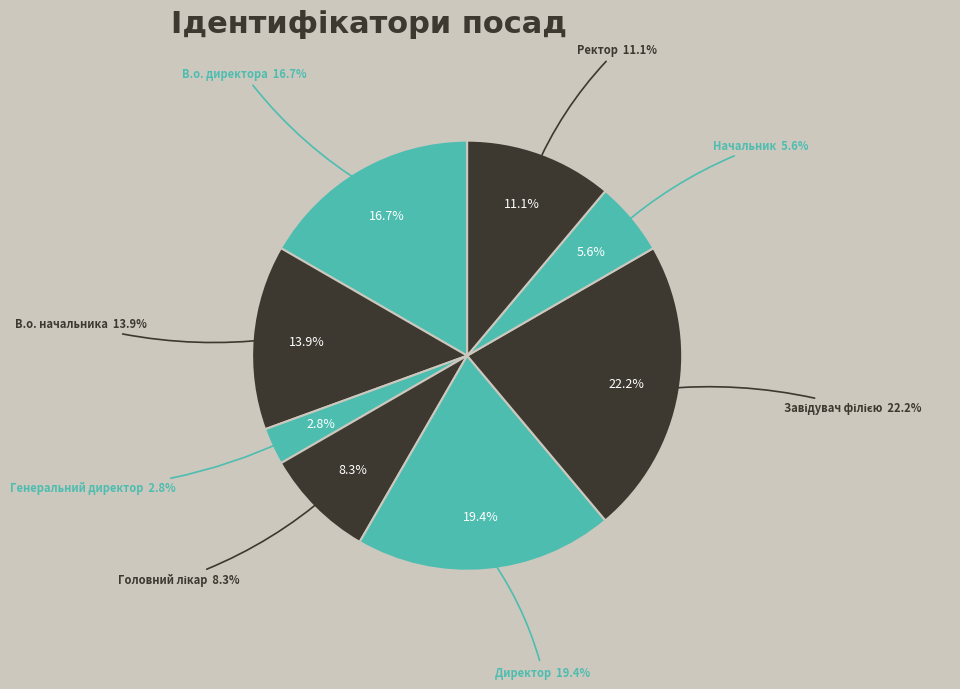

To the nearest percent, what is the average slice percentage?

12%